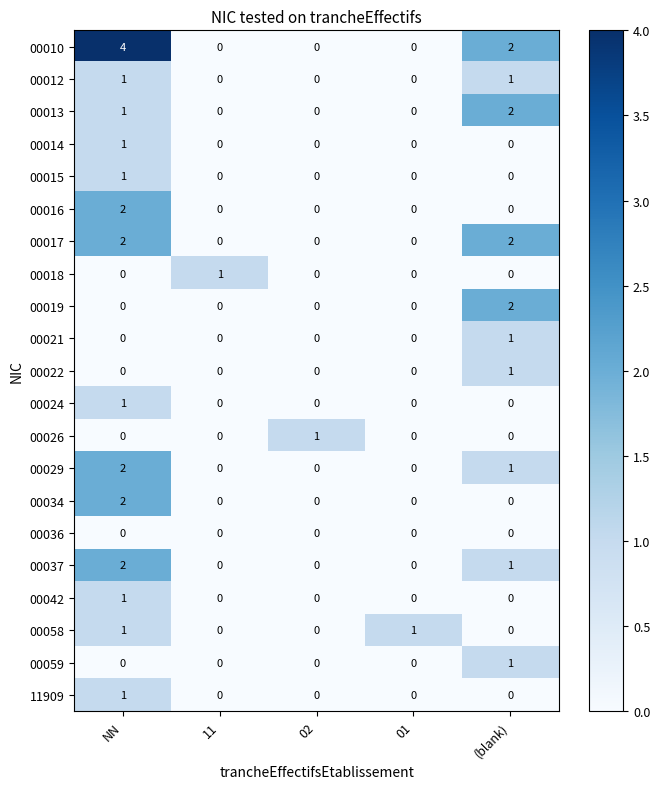

Which category has the highest value across all series?

NN